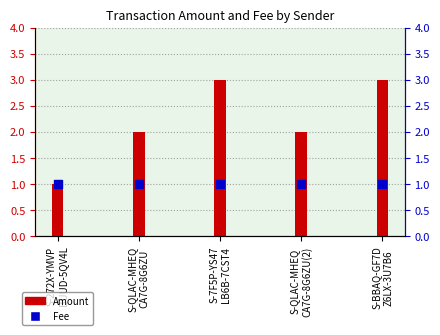

Is the value of Fee at S-272X-YMVP
BUUD-5QV4L greater than the value of Amount at S-BBAQ-GF7D
Z6LX-3U7B6?

No